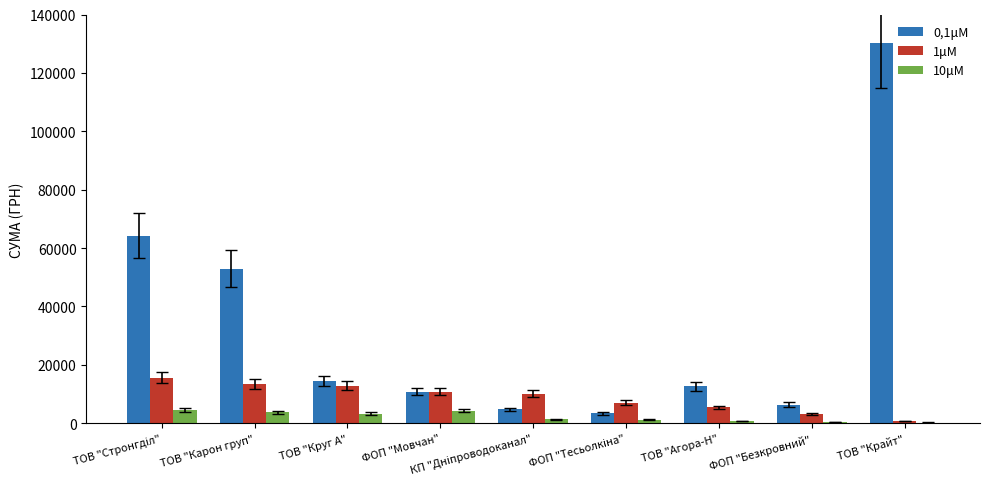

The 0,1μM series shows 14375.7 at ТОВ "Круг А". True or false?

True